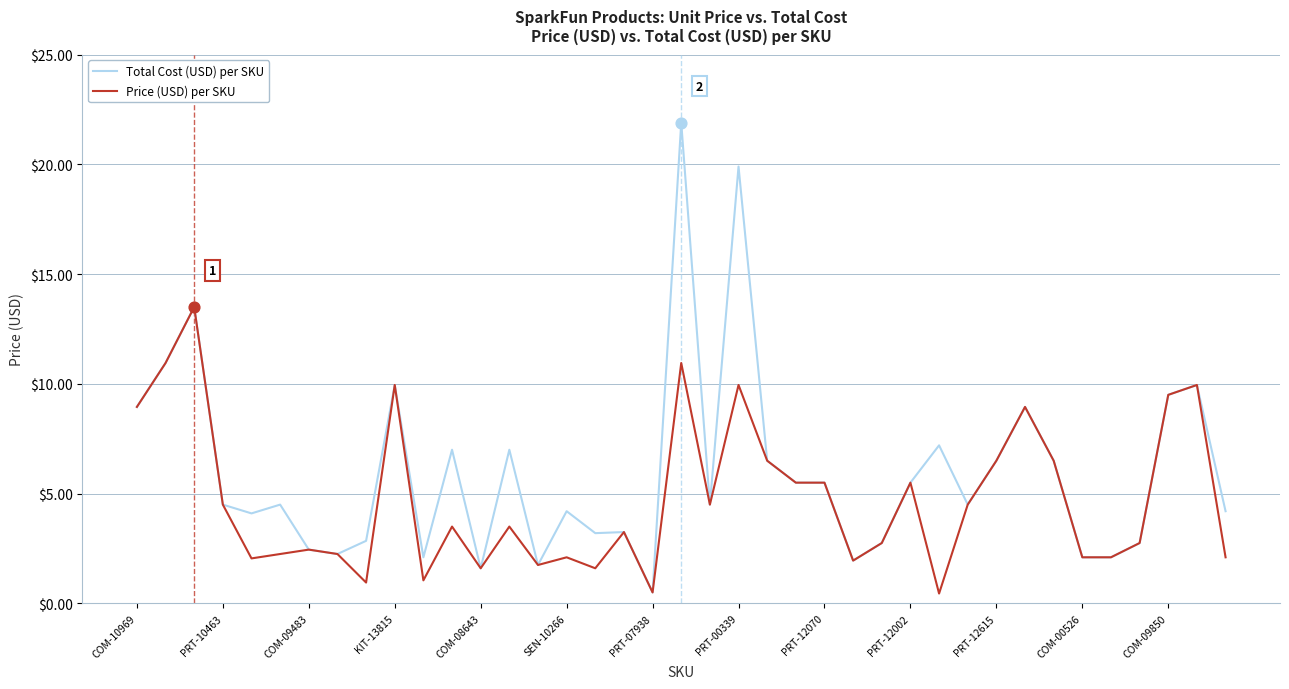

What is the highest value of the Price (USD) per SKU series?

13.5